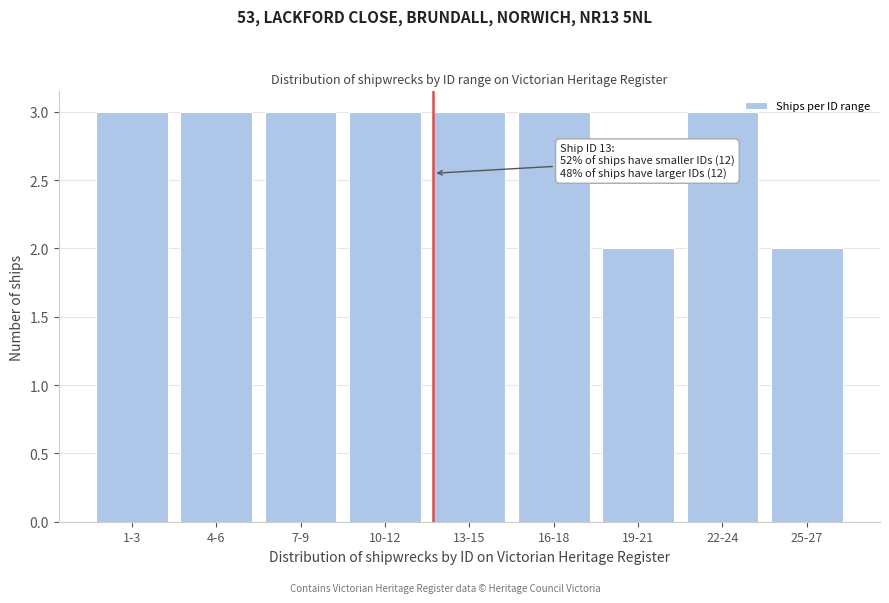

Reading left to right, what are all the values shown in this chart?

3	3	3	3	3	3	2	3	2